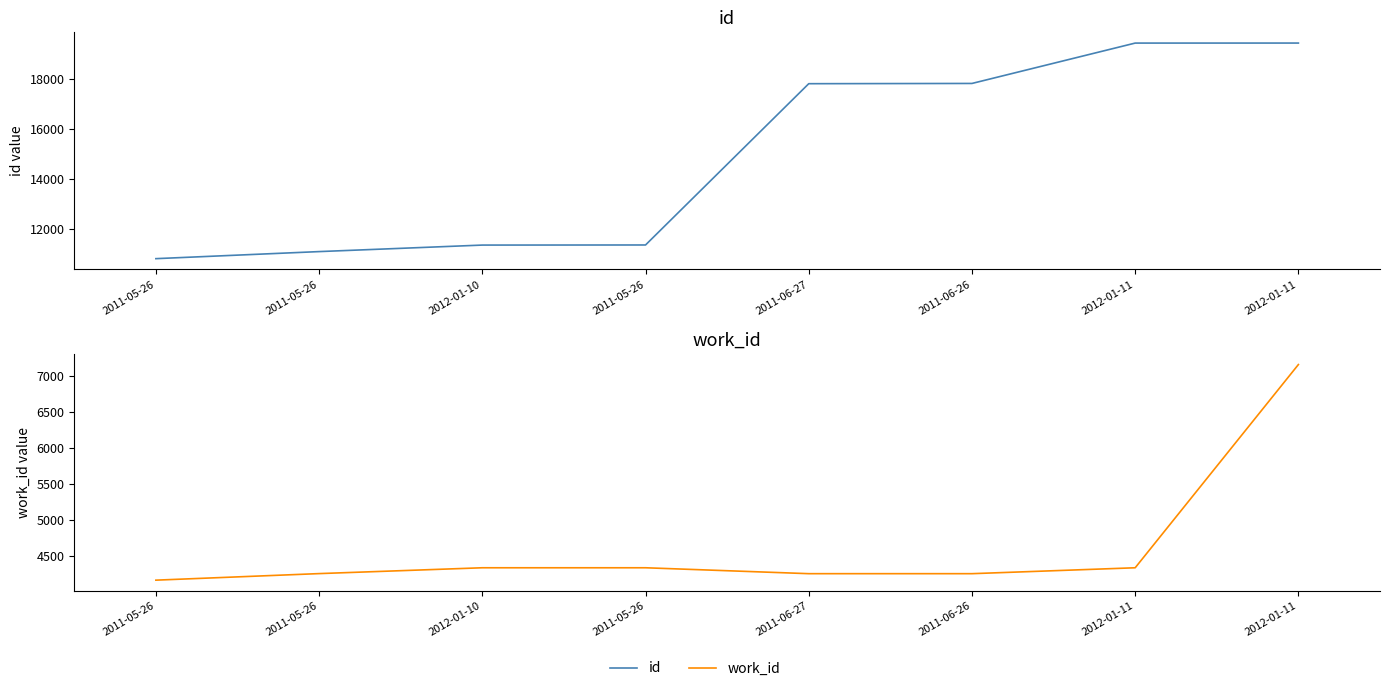

How many data points in id are less than 17809?

4